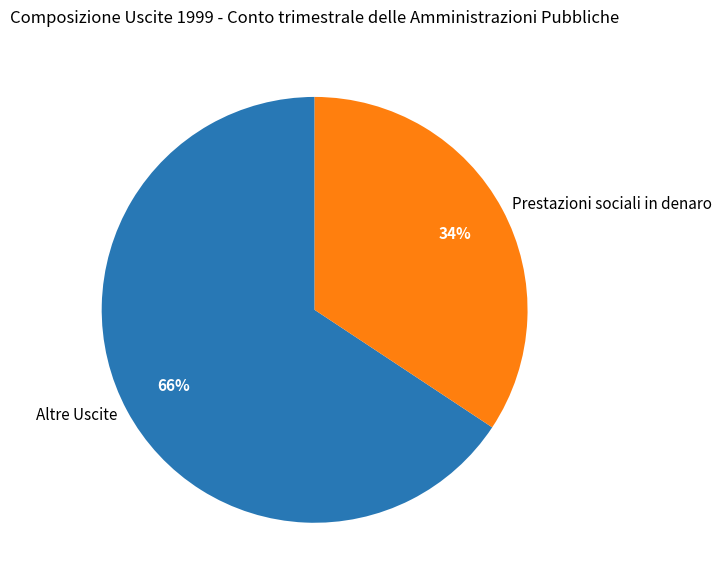

What is the smallest slice in the pie chart?

Prestazioni sociali in denaro